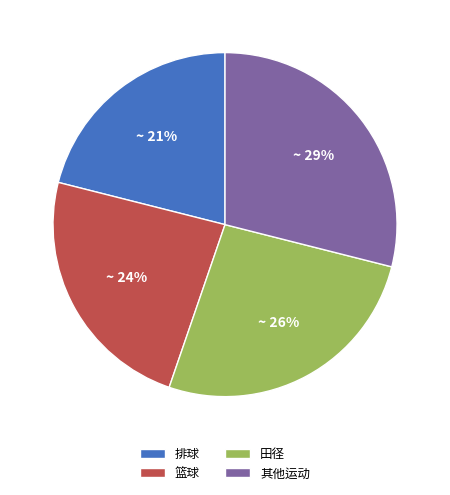

Is it true that 排球 is 21% of the pie?

True